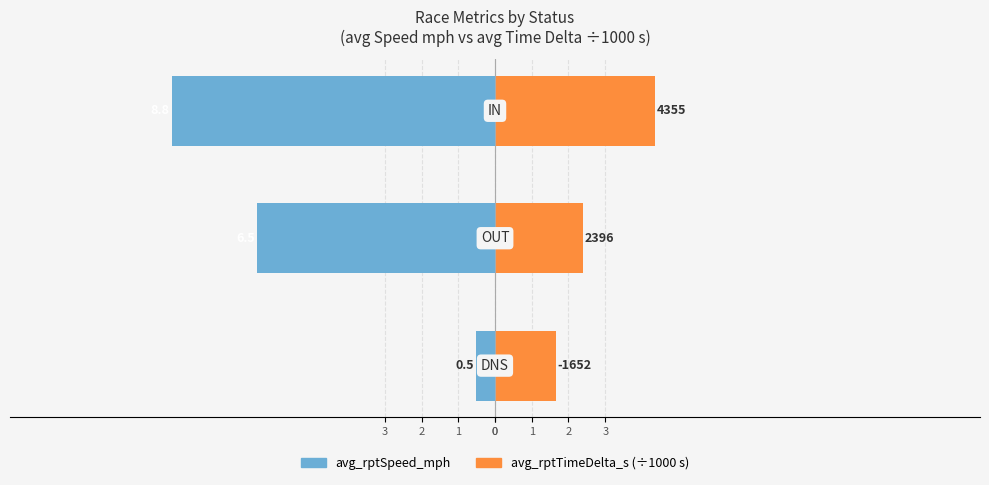

How many bars are there in total?

6